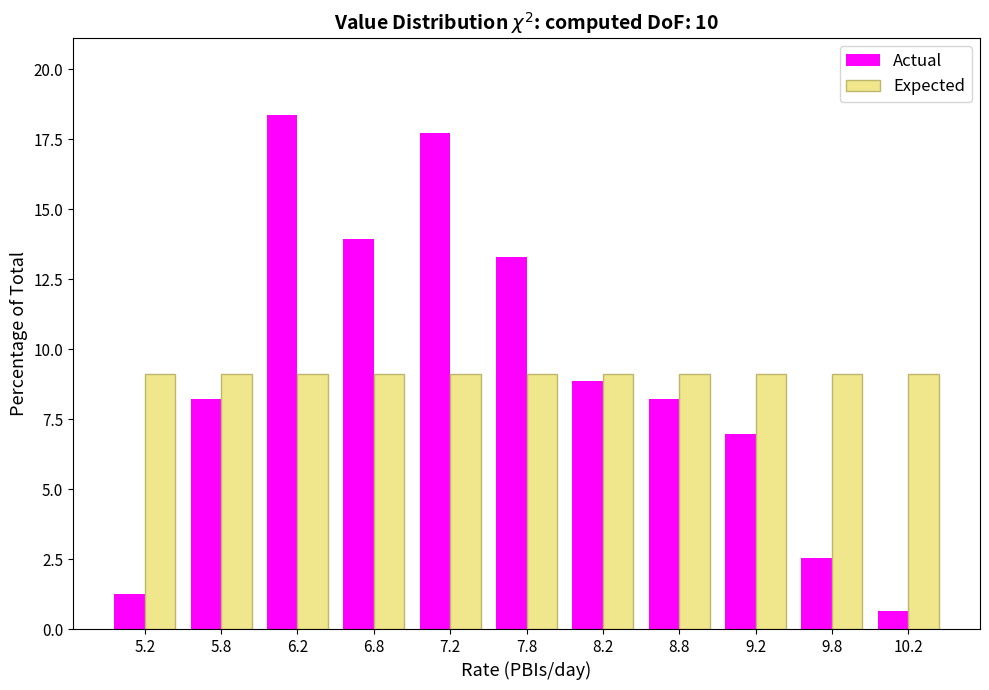

Reading left to right, transcribe this chart: for each range on the x-axis, give the height of each series' bar. The values are not printed on the chart, so give them approximately, as read against the axis.

5.0 to 5.5: Actual=1.5	Expected=9.0
5.5 to 6.0: Actual=8.0	Expected=9.0
6.0 to 6.5: Actual=18.5	Expected=9.0
6.5 to 7.0: Actual=14.0	Expected=9.0
7.0 to 7.5: Actual=17.5	Expected=9.0
7.5 to 8.0: Actual=13.5	Expected=9.0
8.0 to 8.5: Actual=9.0	Expected=9.0
8.5 to 9.0: Actual=8.0	Expected=9.0
9.0 to 9.5: Actual=7.0	Expected=9.0
9.5 to 10.0: Actual=2.5	Expected=9.0
10.0 to 10.5: Actual=0.5	Expected=9.0